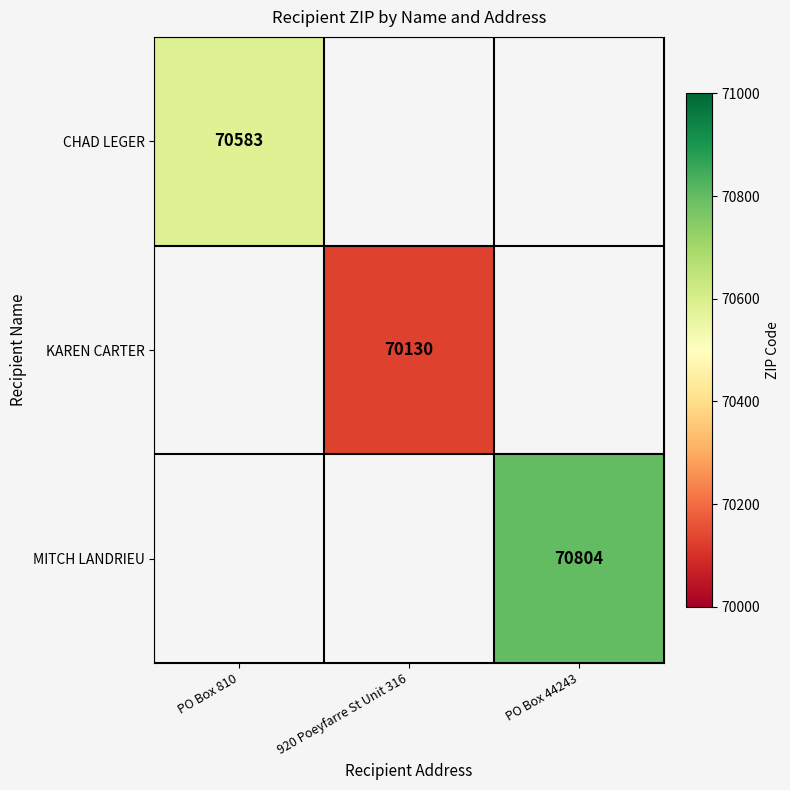

How many data points does each series have?

3